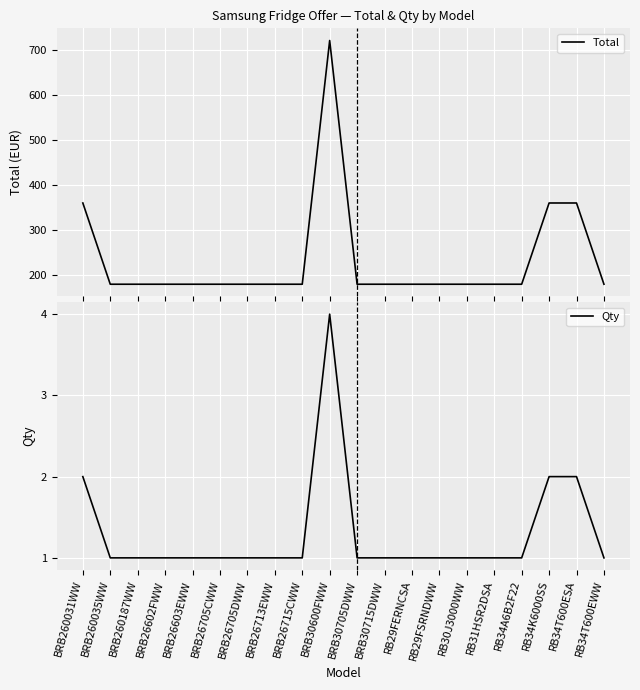

What is the label of the 1st point from the left?

BRB260031WW